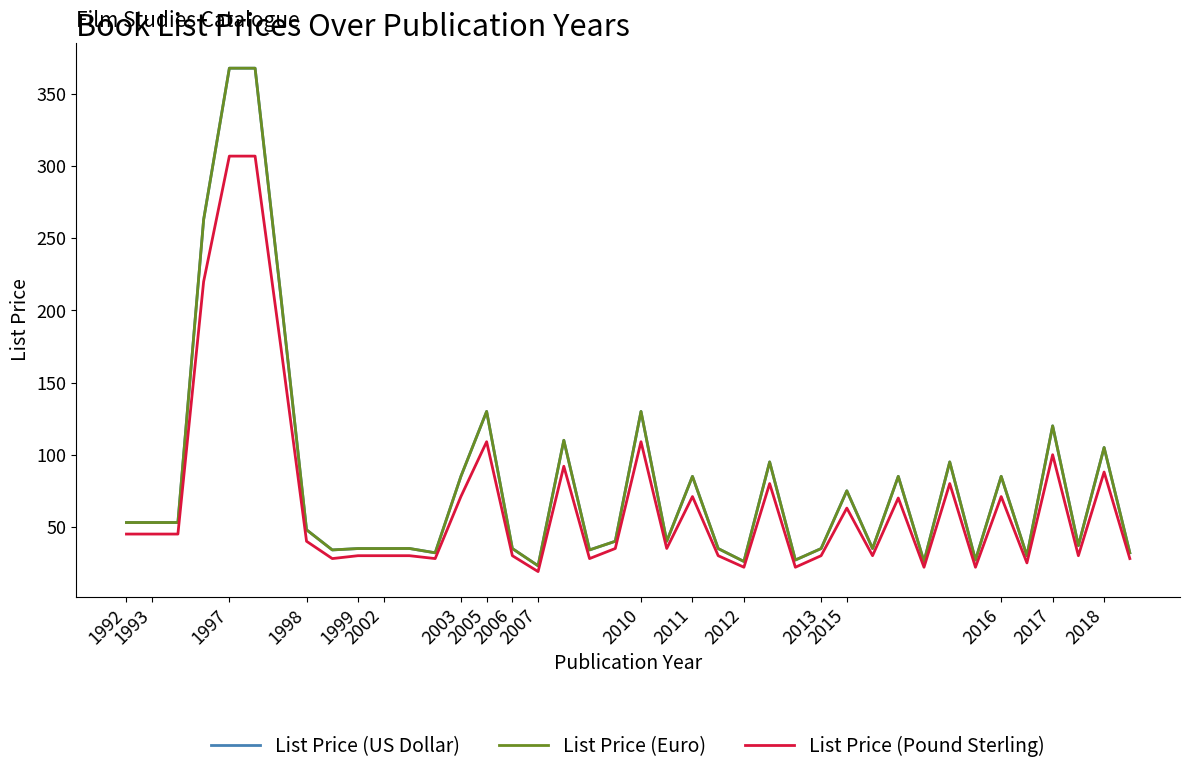

What is the value of the List Price (Euro) point at the 34th from the left?

27.0